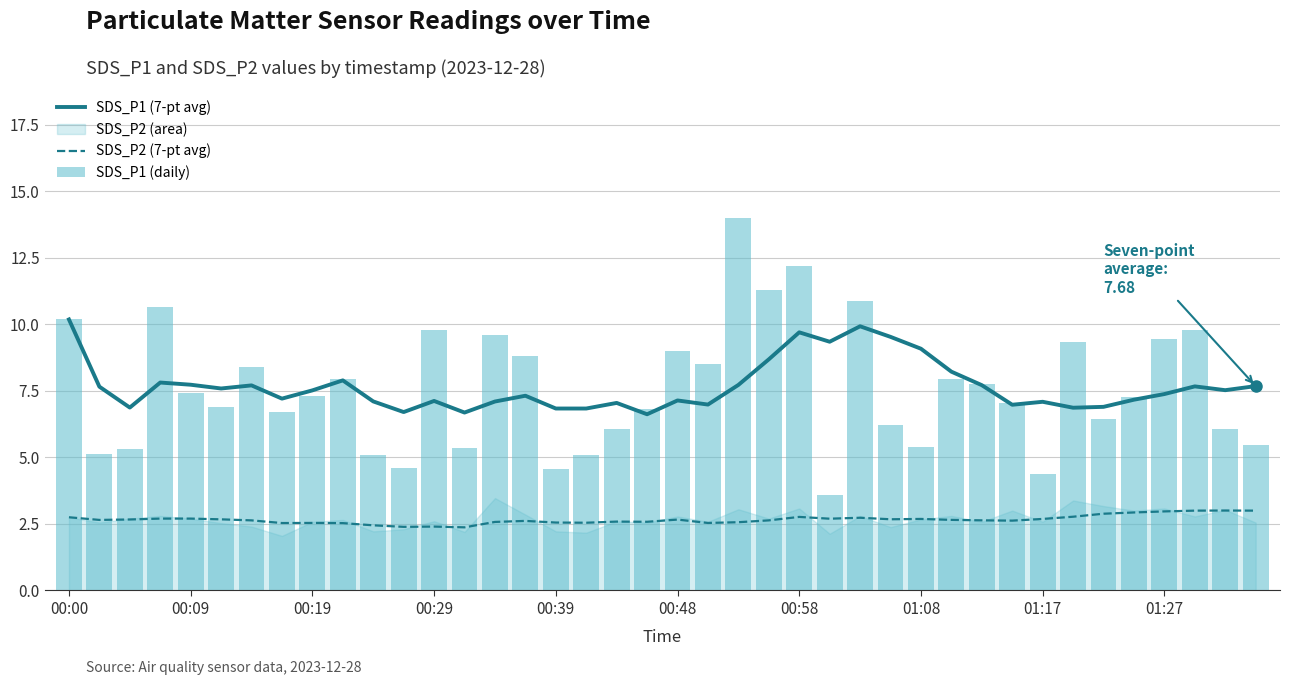

At which label does SDS_P1 (daily) first exceed 7?

00:00